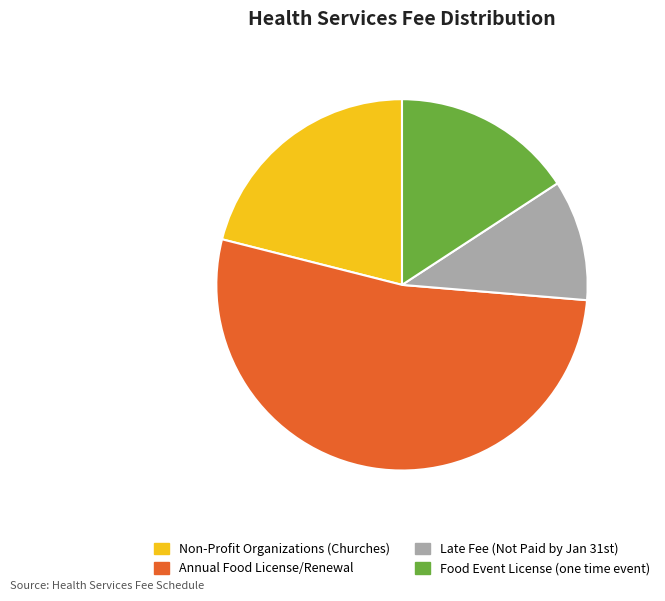

Approximately how many times larger is the value at Annual Food License/Renewal compared to Non-Profit Organizations (Churches)?

2.5